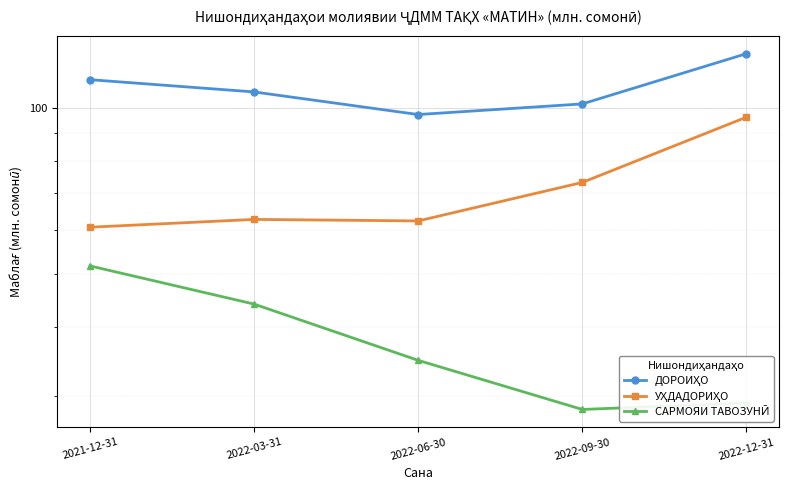

What is the label of the 3rd point from the left?

2022-06-30